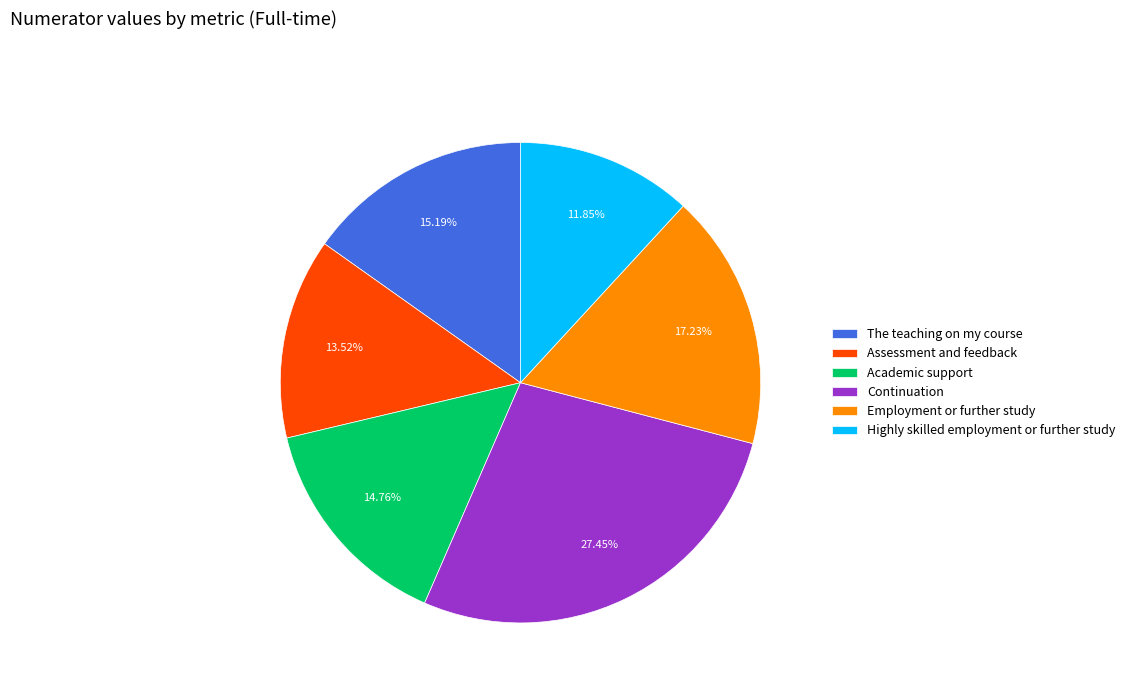

What is the ratio of the value at Continuation to the value at Academic support?

1.9